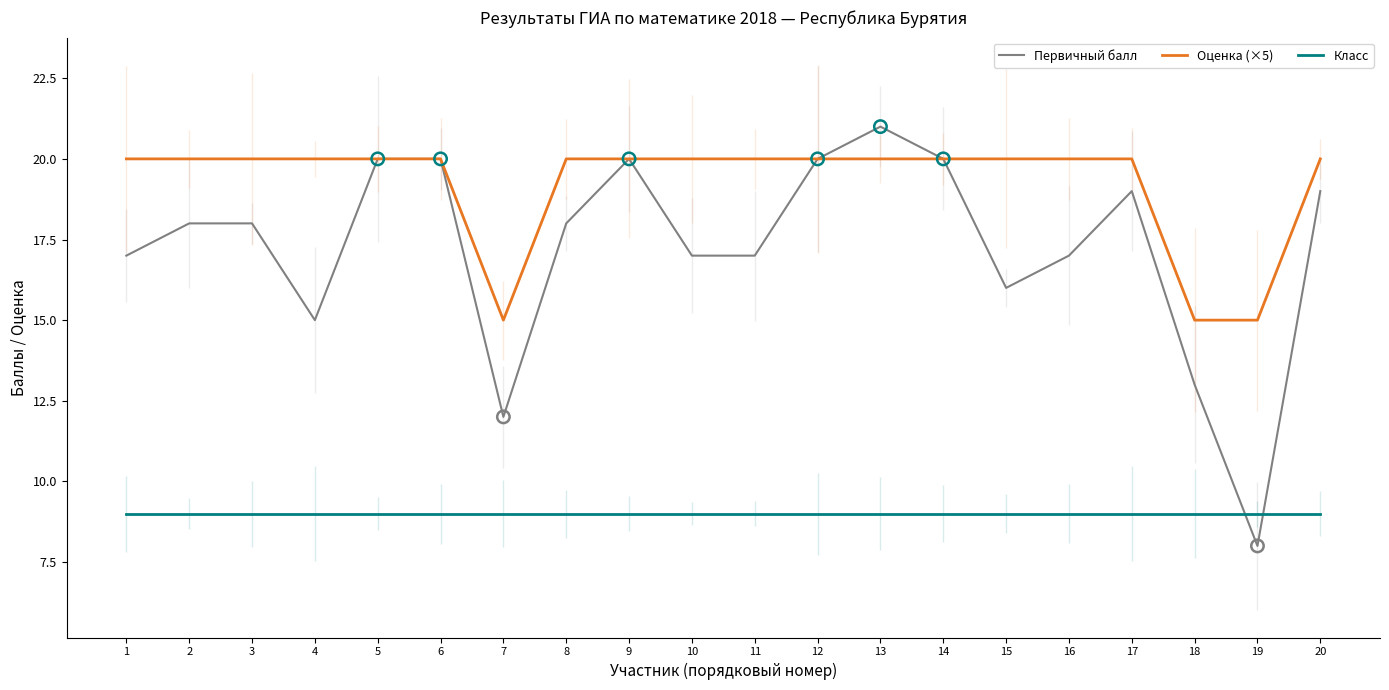

Which series has the largest total across all categories?

Оценка (×5)